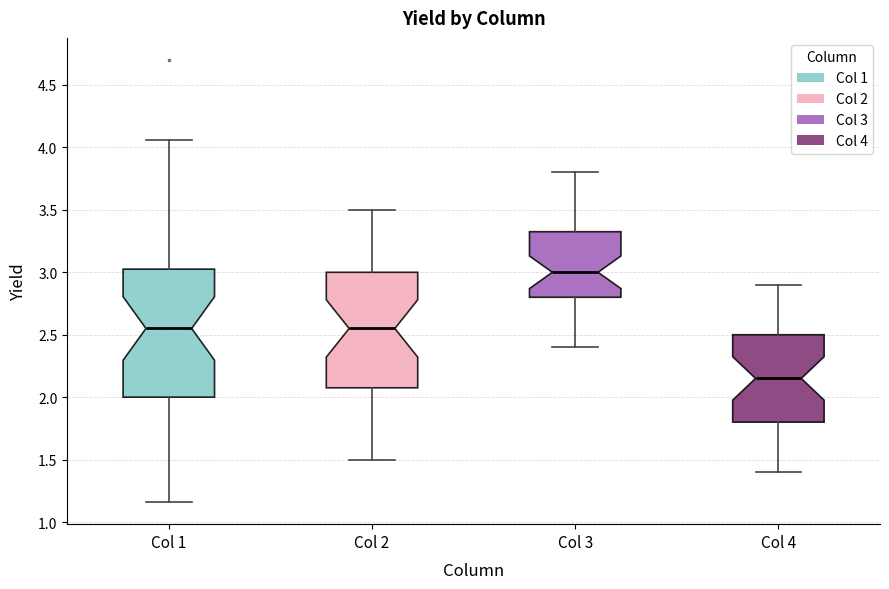

Comparing the boxes themselves (not the whiskers), which one is the tallest?

Col 1